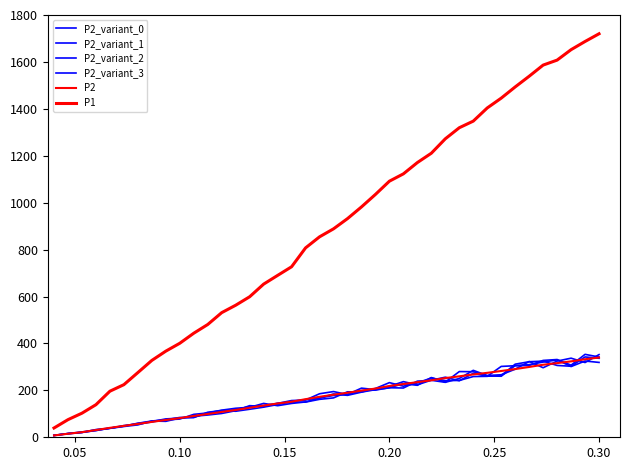

How many lines are shown in the chart?

6